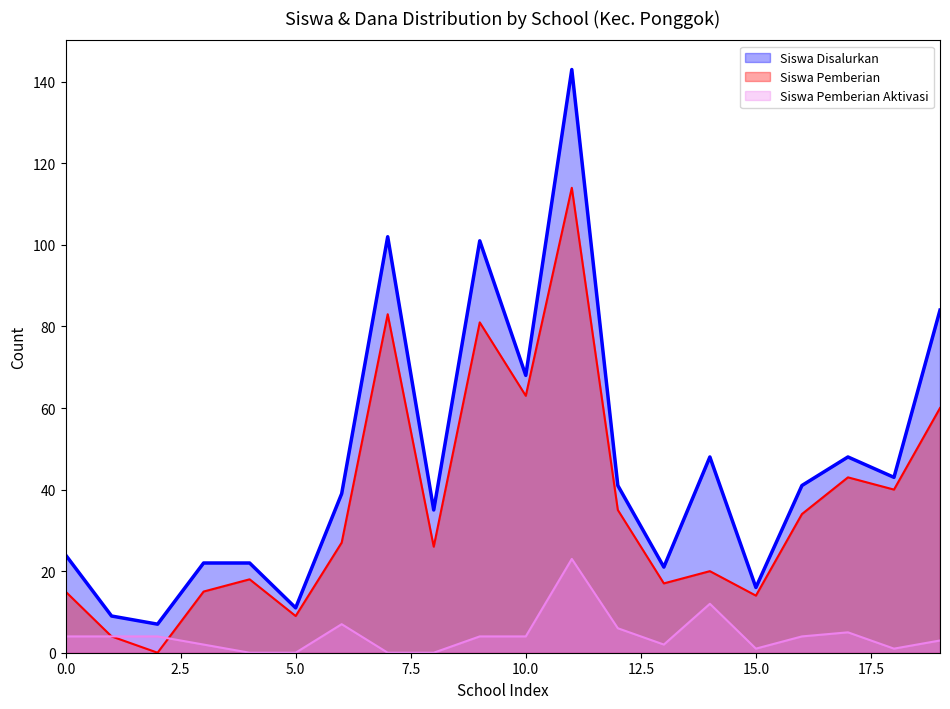

Rank the series by their average value, from lowest to highest.

Siswa Pemberian Aktivasi, Siswa Pemberian, Siswa Disalurkan